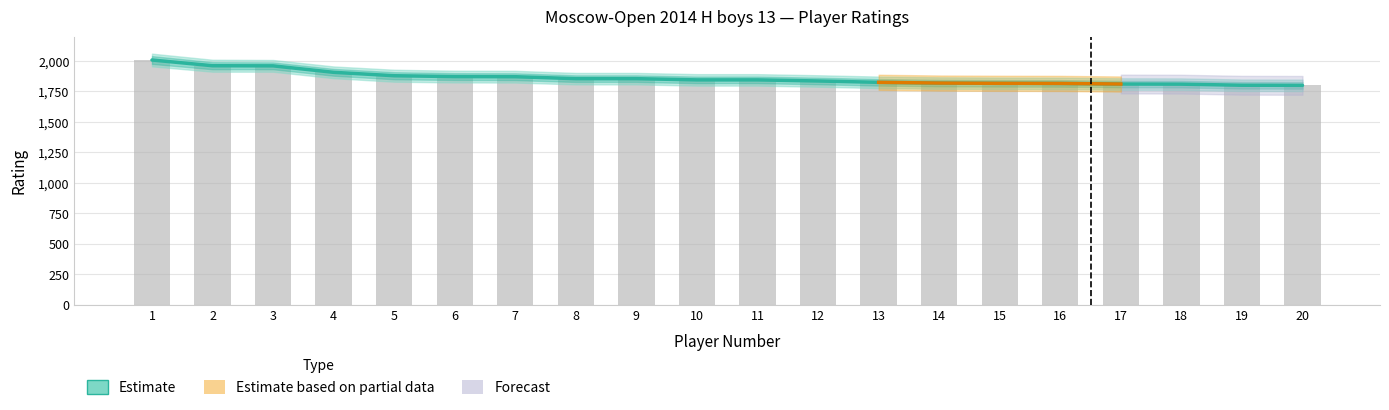

Where is the data nearest to the value 1904?

4